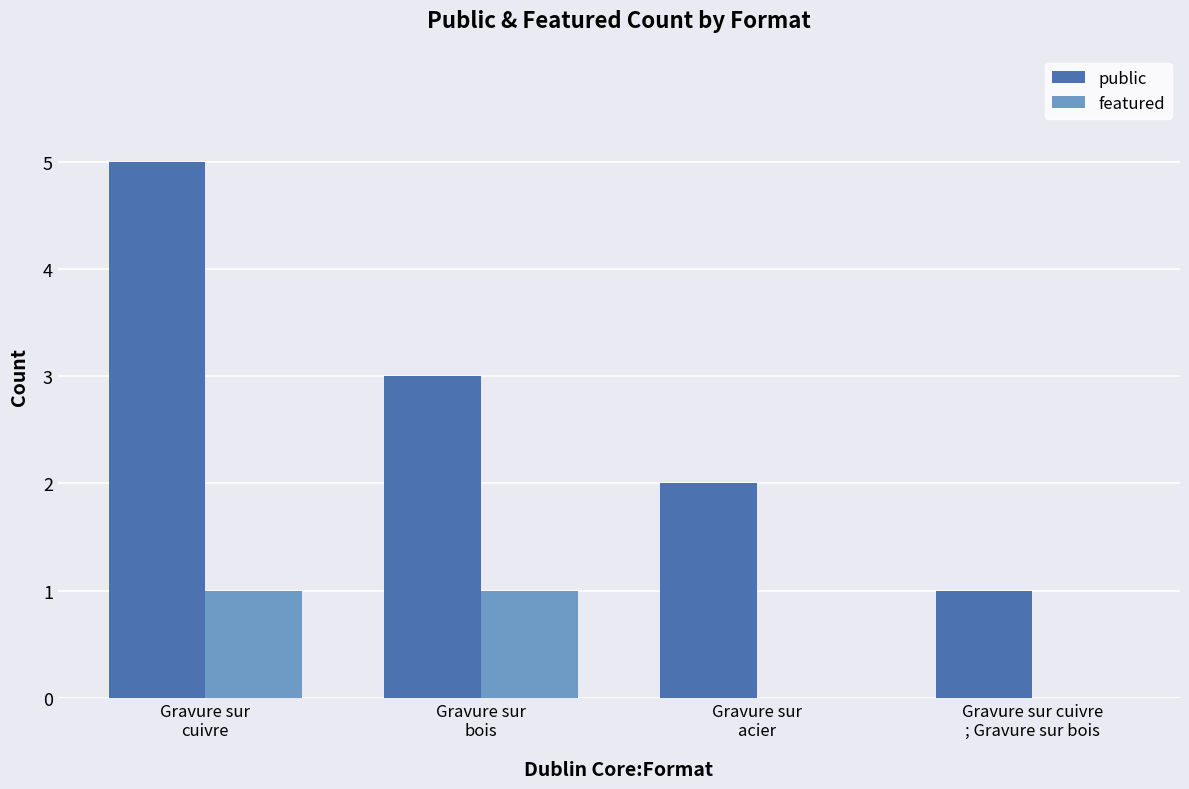

What is the spread (max minus min) of values at Gravure sur
acier?

2